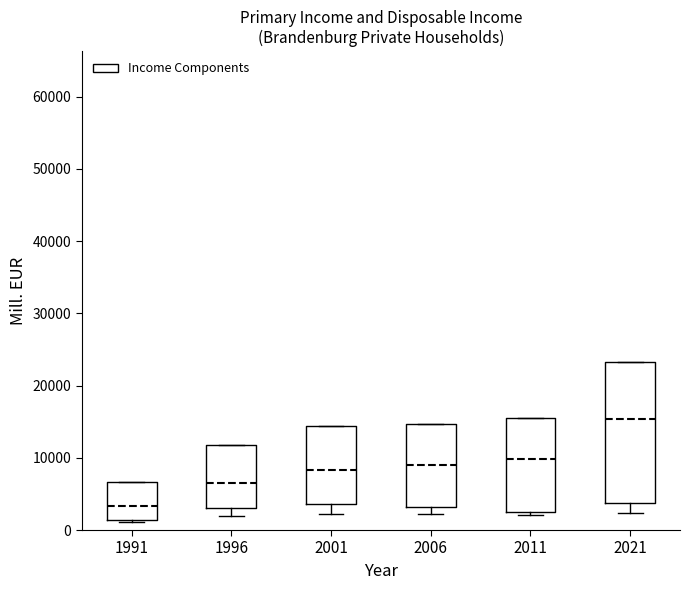

Reading left to right, transcribe this box plot: for each box, give where its median line is, the range the box spans, and where its two whiskers end, as read against the y-axis. The values are not printed on the chart, so give them approximately, as read against the axis.

1991: median 3000, box 1000 to 7000, whiskers 1000 to 7000
1996: median 6000, box 3000 to 12000, whiskers 2000 to 12000
2001: median 8000, box 4000 to 14000, whiskers 2000 to 14000
2006: median 9000, box 3000 to 15000, whiskers 2000 to 15000
2011: median 10000, box 3000 to 16000, whiskers 2000 to 16000
2021: median 15000, box 4000 to 23000, whiskers 2000 to 23000